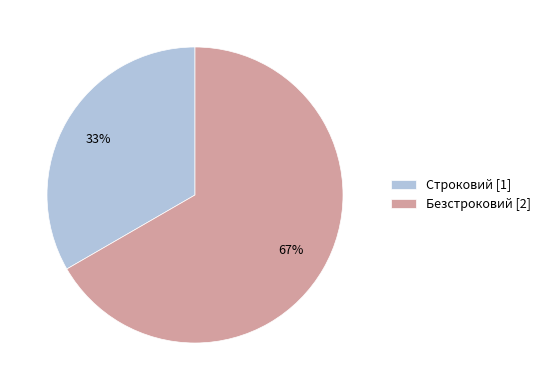

Which has a higher value, Строковий or Безстроковий?

Безстроковий